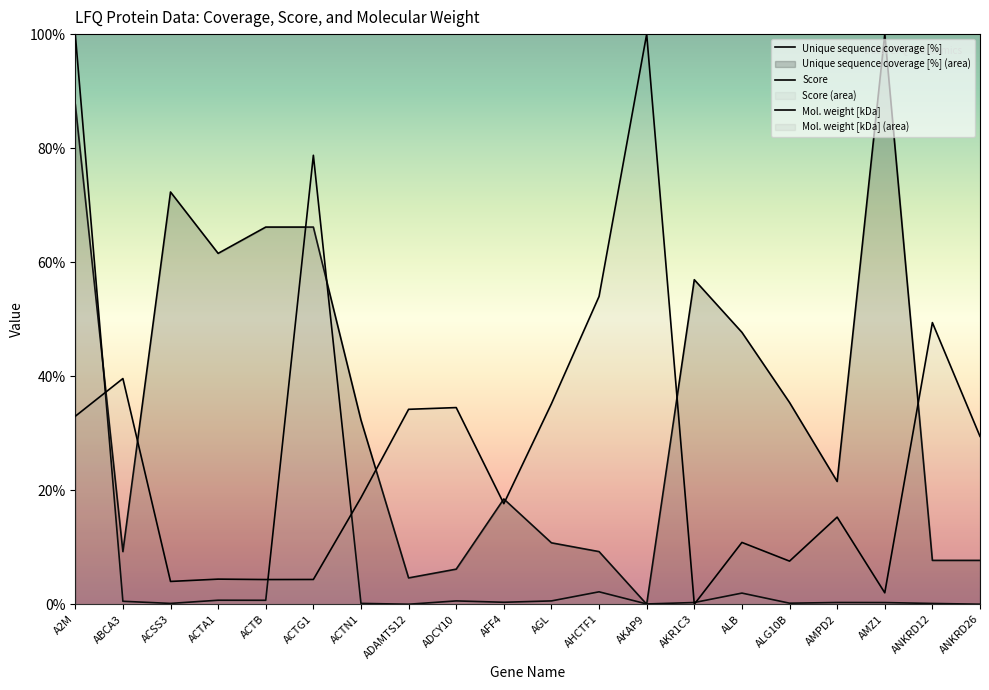

Which category has the highest value in the Mol. weight [kDa] series?

AKAP9